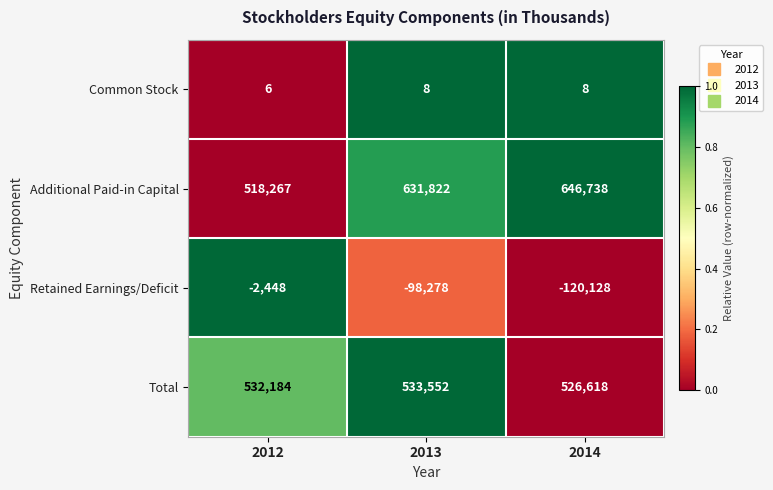

List the series in order of their peak value, highest first.

Additional Paid-in Capital, Total, Common Stock, Retained Earnings/Deficit